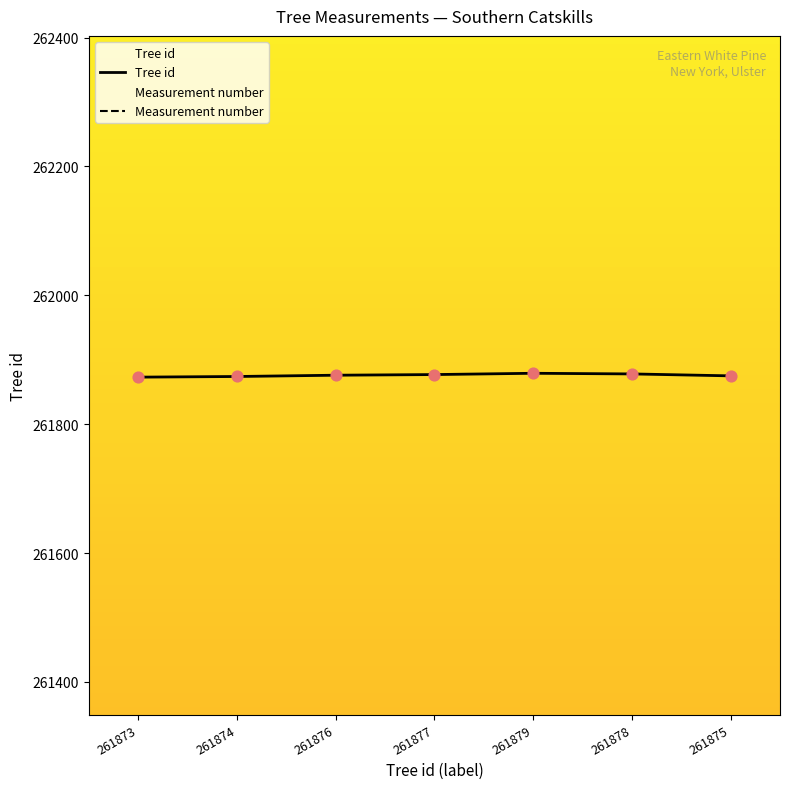

Which series has the largest total across all categories?

Tree id